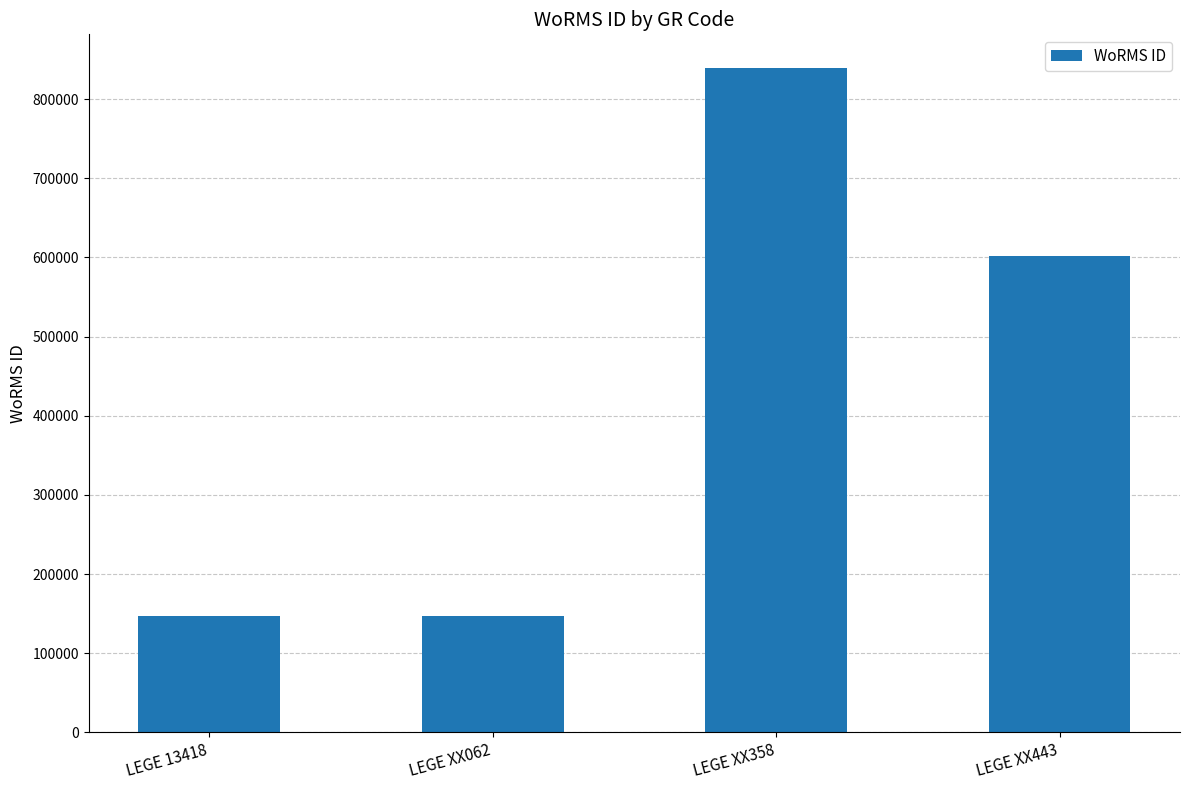

Is it true that the value at LEGE 13418 is 41217?

False